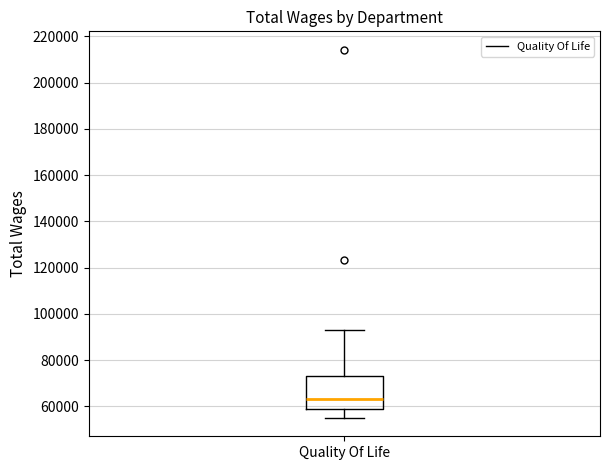

Where does the upper whisker of the box for Quality Of Life end on the y-axis? The values are not printed on the chart, so give them approximately, as read against the axis.

92000